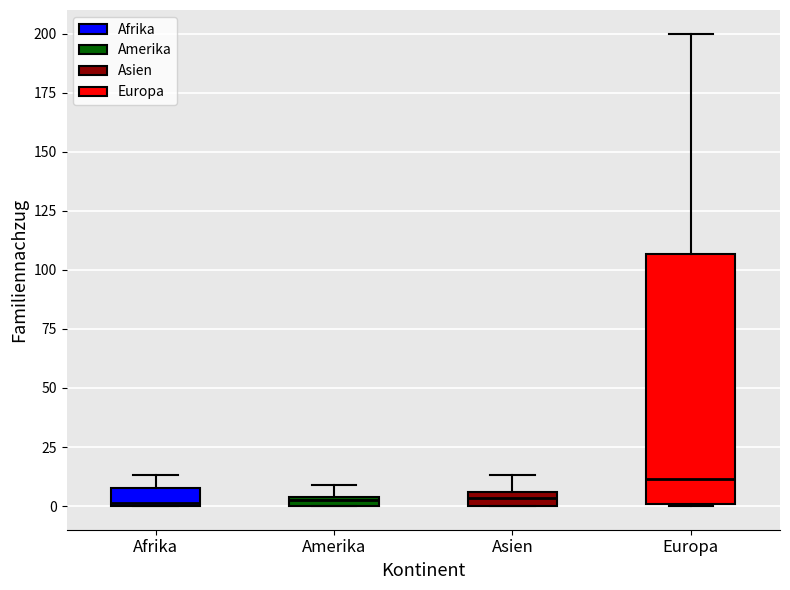

Which box is the tallest, from its lower edge to its upper edge?

Europa